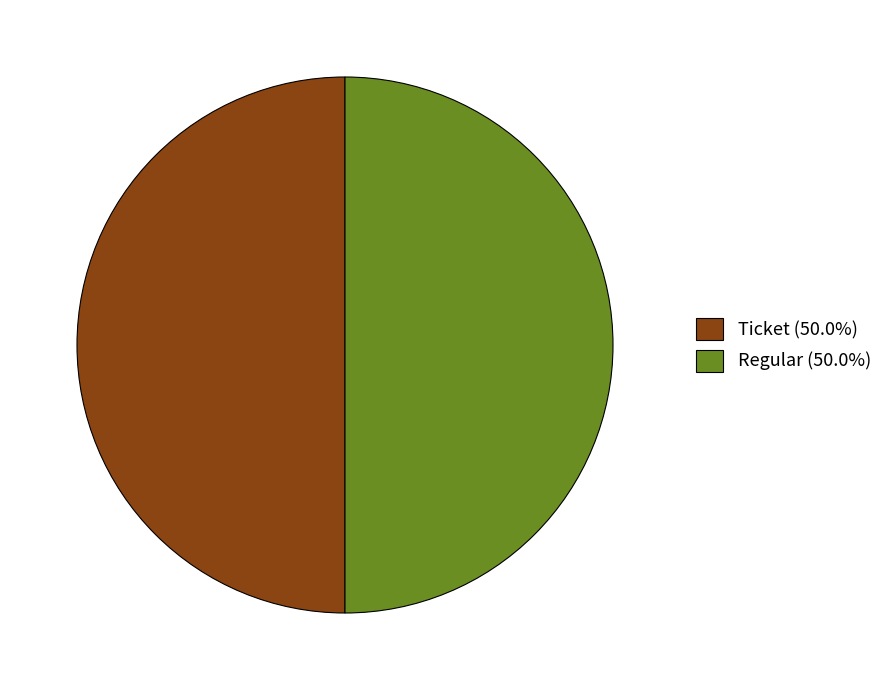

Do Ticket (50.0%) and Regular (50.0%) together represent more than half of the pie?

Yes